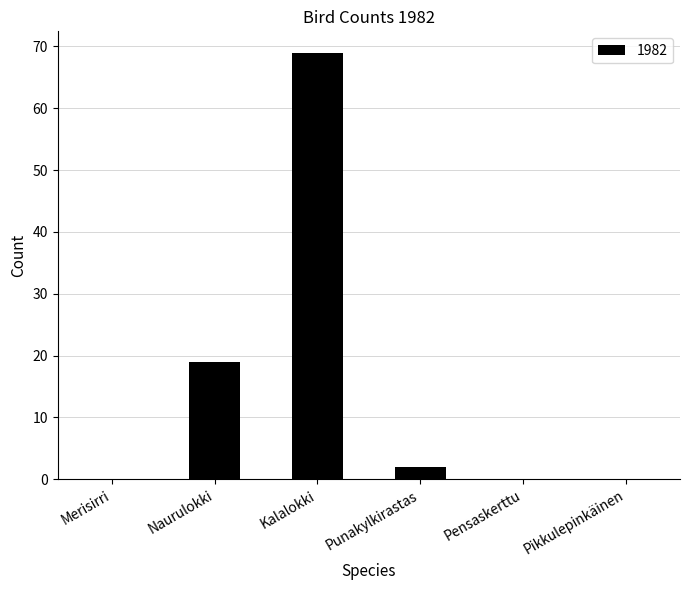

Reading left to right, transcribe all the data shown in this chart.

0	19	69	2	0	0